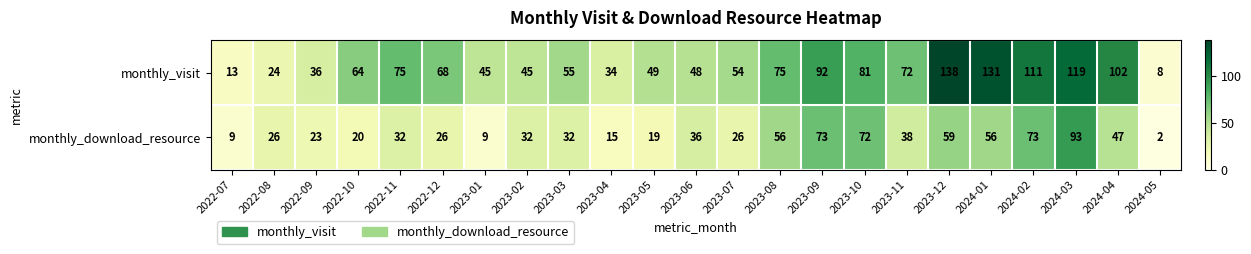

Between 2023-02 and 2023-09, which series saw the biggest shift?

monthly_visit